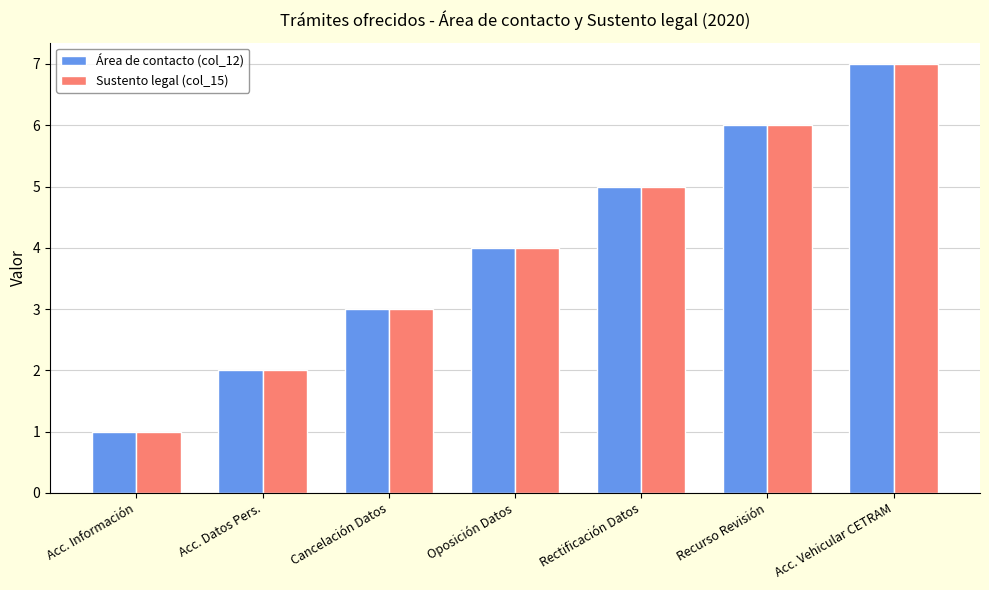

Is the value of Área de contacto (col_12) at Acc. Información greater than the value of Sustento legal (col_15) at Acc. Vehicular CETRAM?

No